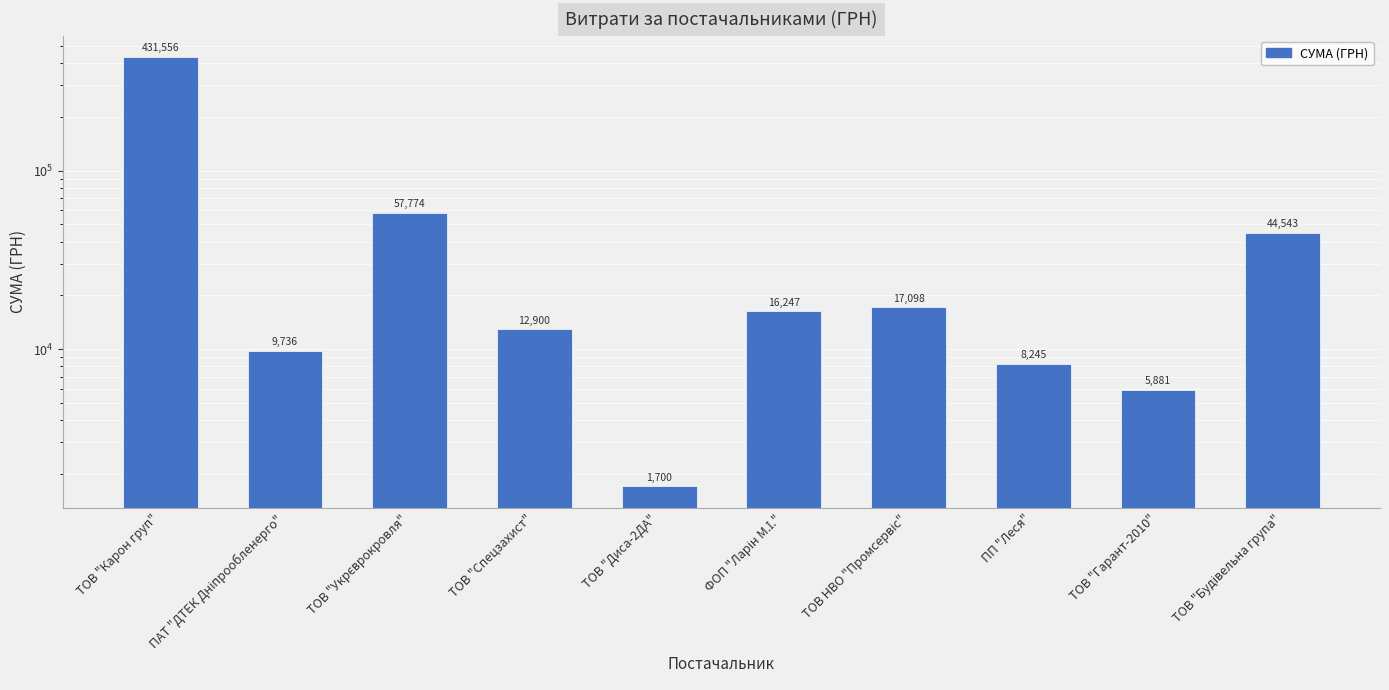

How many data points are above 16247?

5